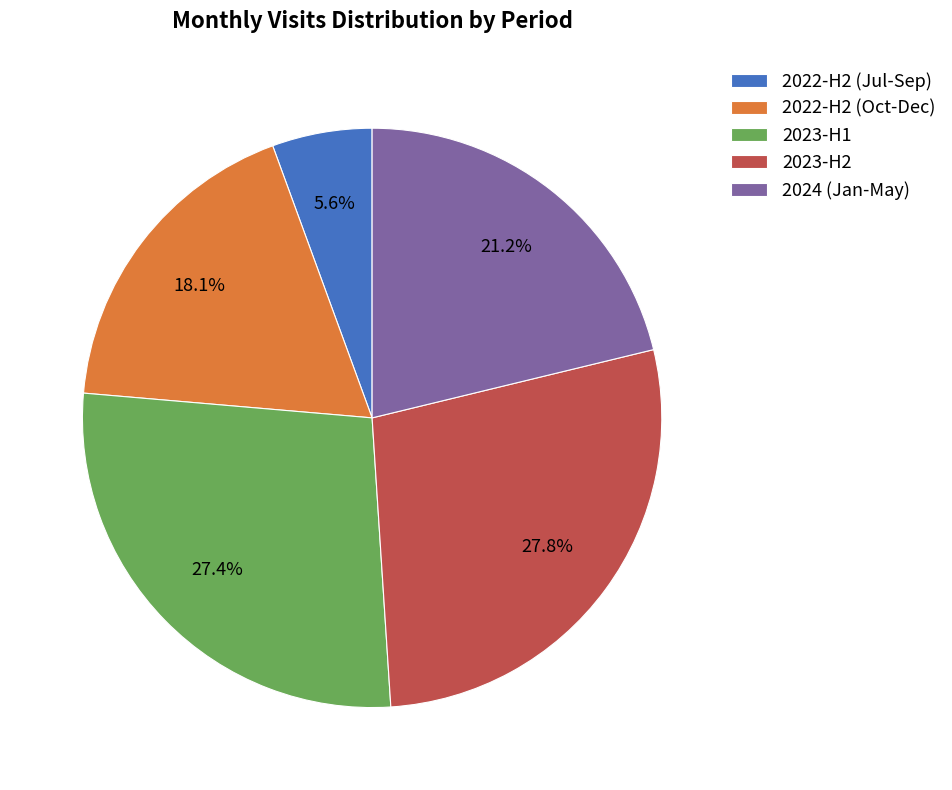

Approximately how many times larger is the value at 2024 (Jan-May) compared to 2023-H2?

0.8